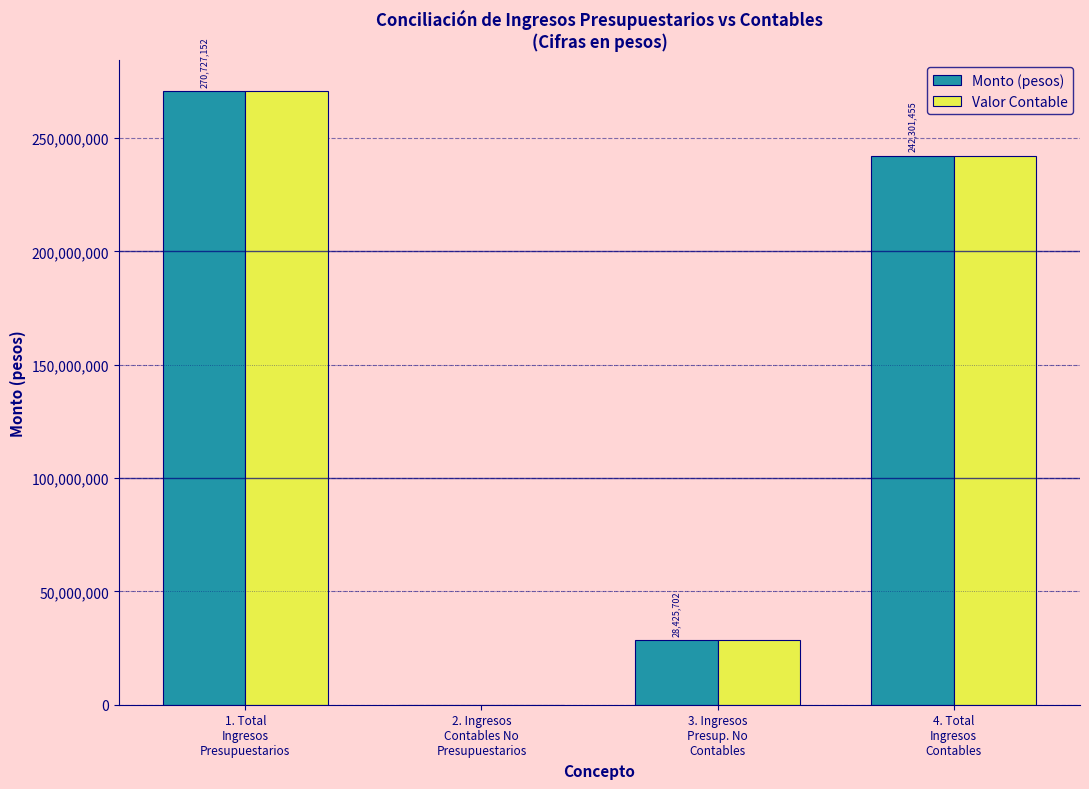

What is the greatest value displayed?

270727152.3